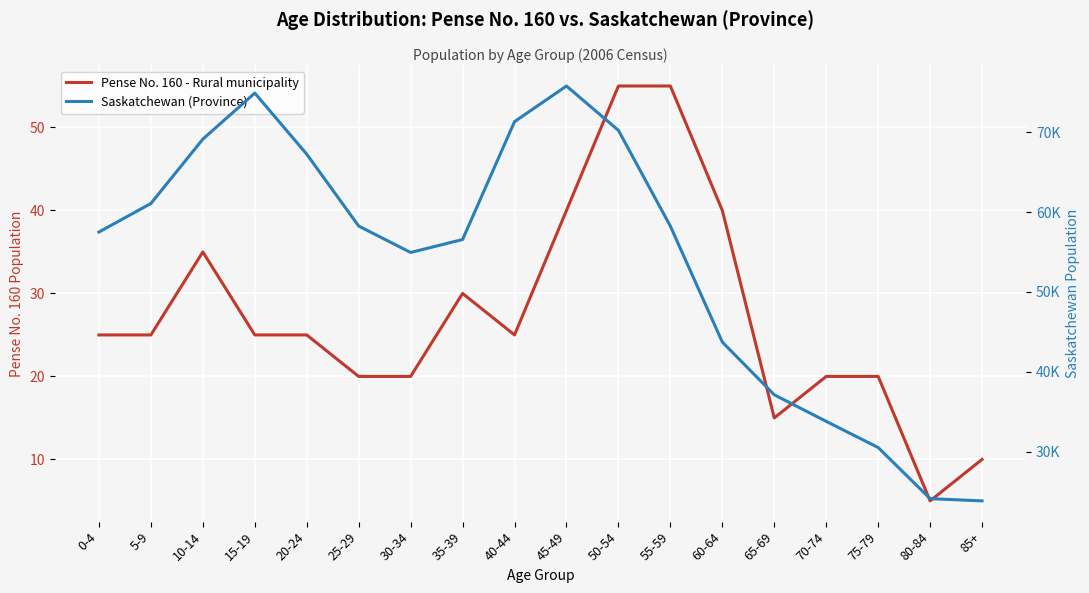

How many lines are shown in the chart?

2